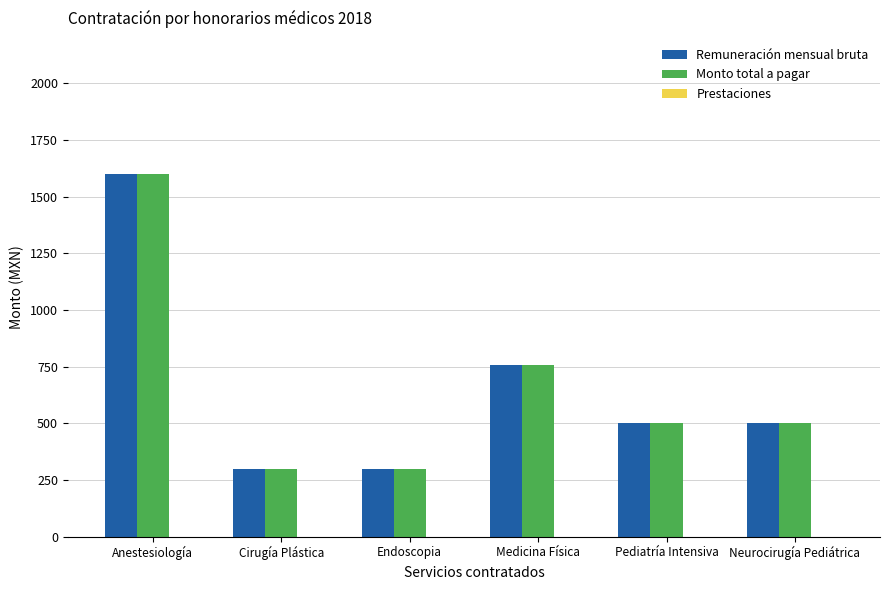

What is the approximate value of Remuneración mensual bruta at Neurocirugía Pediátrica?

500